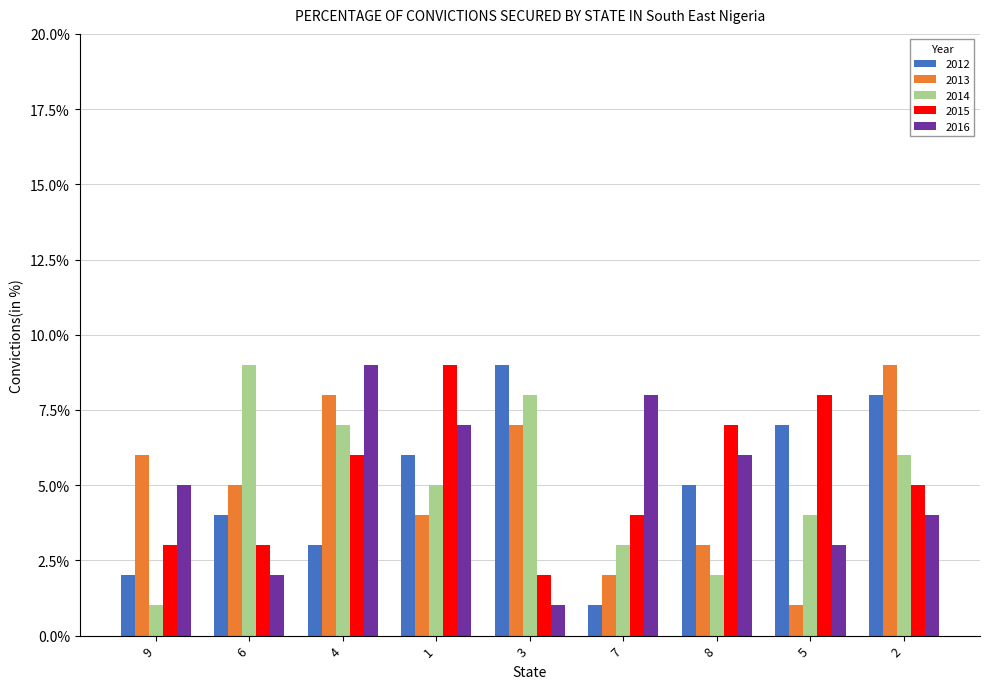

Reading left to right, transcribe all the data shown in this chart.

2012: 0.0	0.0	0.0	0.1	0.1	0.0	0.1	0.1	0.1
2013: 0.1	0.1	0.1	0.0	0.1	0.0	0.0	0.0	0.1
2014: 0.0	0.1	0.1	0.1	0.1	0.0	0.0	0.0	0.1
2015: 0.0	0.0	0.1	0.1	0.0	0.0	0.1	0.1	0.1
2016: 0.1	0.0	0.1	0.1	0.0	0.1	0.1	0.0	0.0